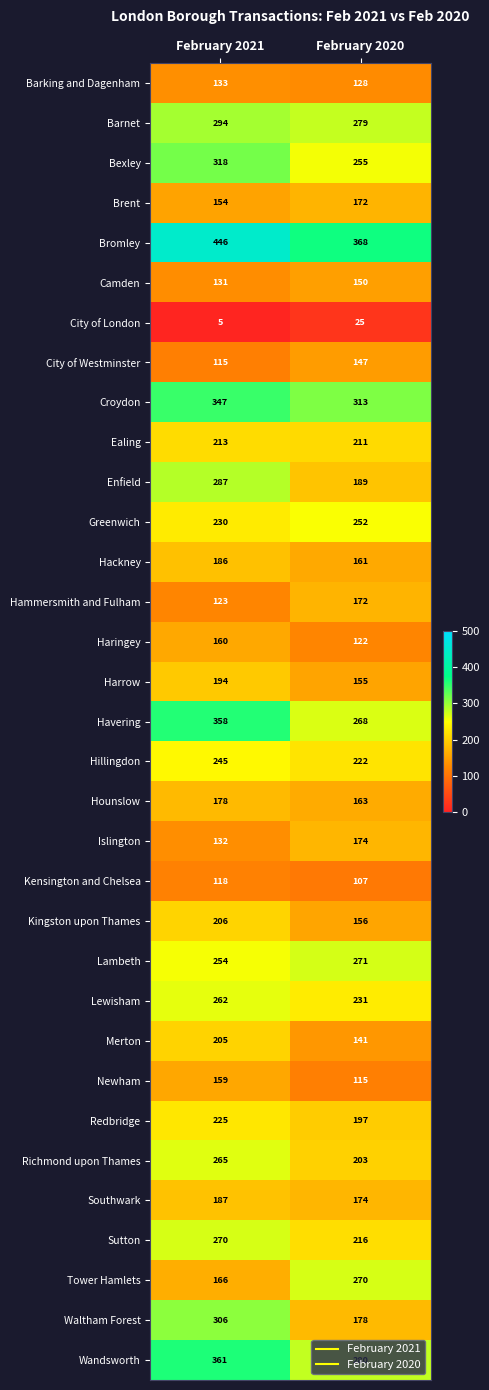

What is the spread (max minus min) of values at February 2021?

441